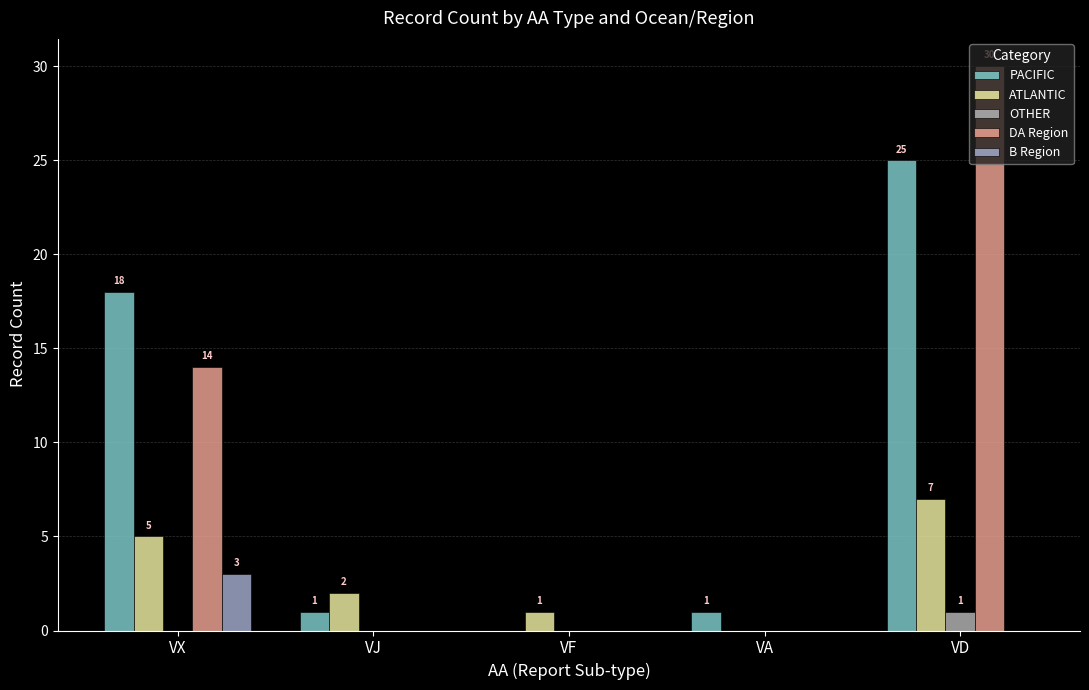

Reading left to right, what are all the values shown in this chart?

PACIFIC: 18	1	0	1	25
ATLANTIC: 5	2	1	0	7
OTHER: 0	0	0	0	1
DA Region: 14	0	0	0	30
B Region: 3	0	0	0	0